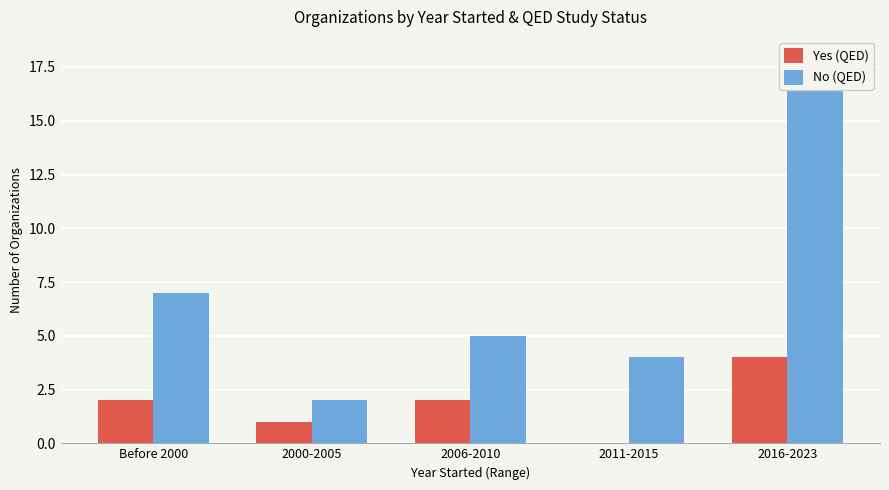

List the series in order of their peak value, lowest first.

Yes (QED), No (QED)